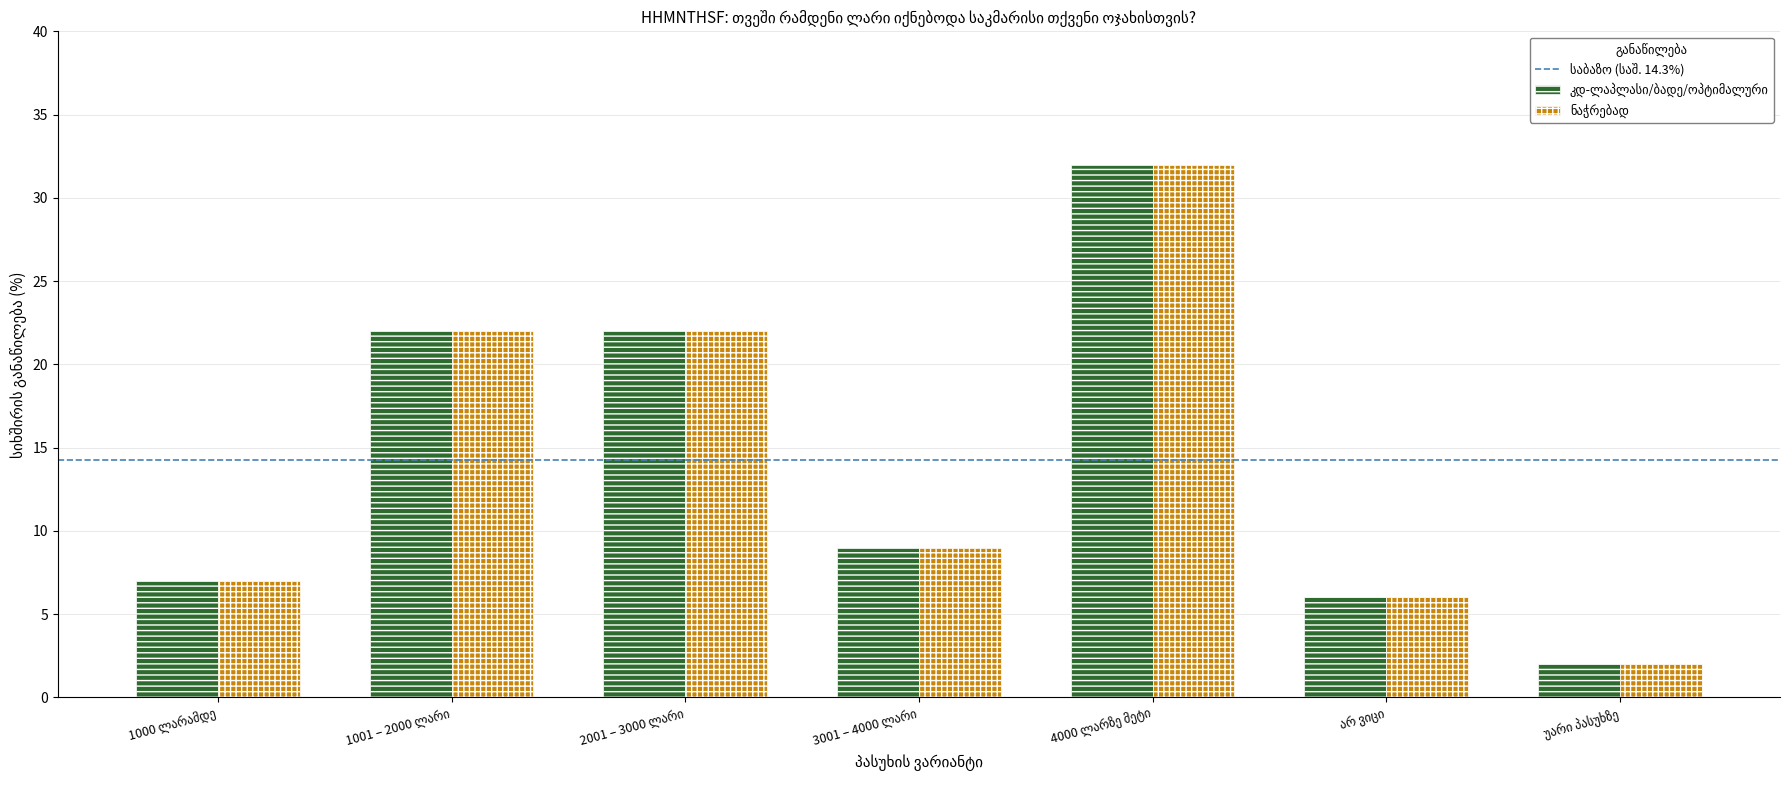

What is the maximum value shown in the chart?

32